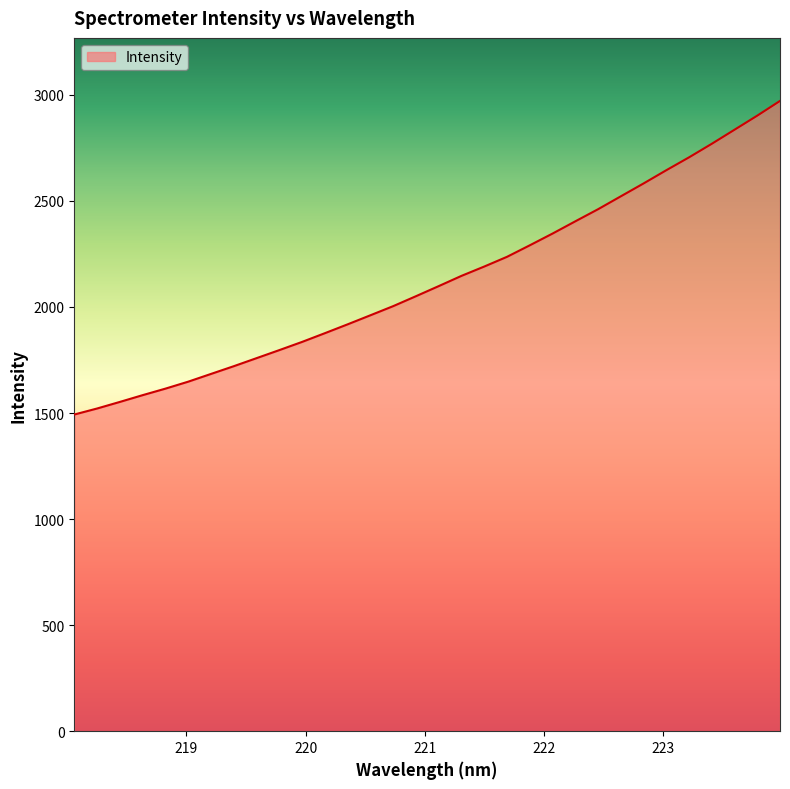

What is the greatest value displayed?

2971.4